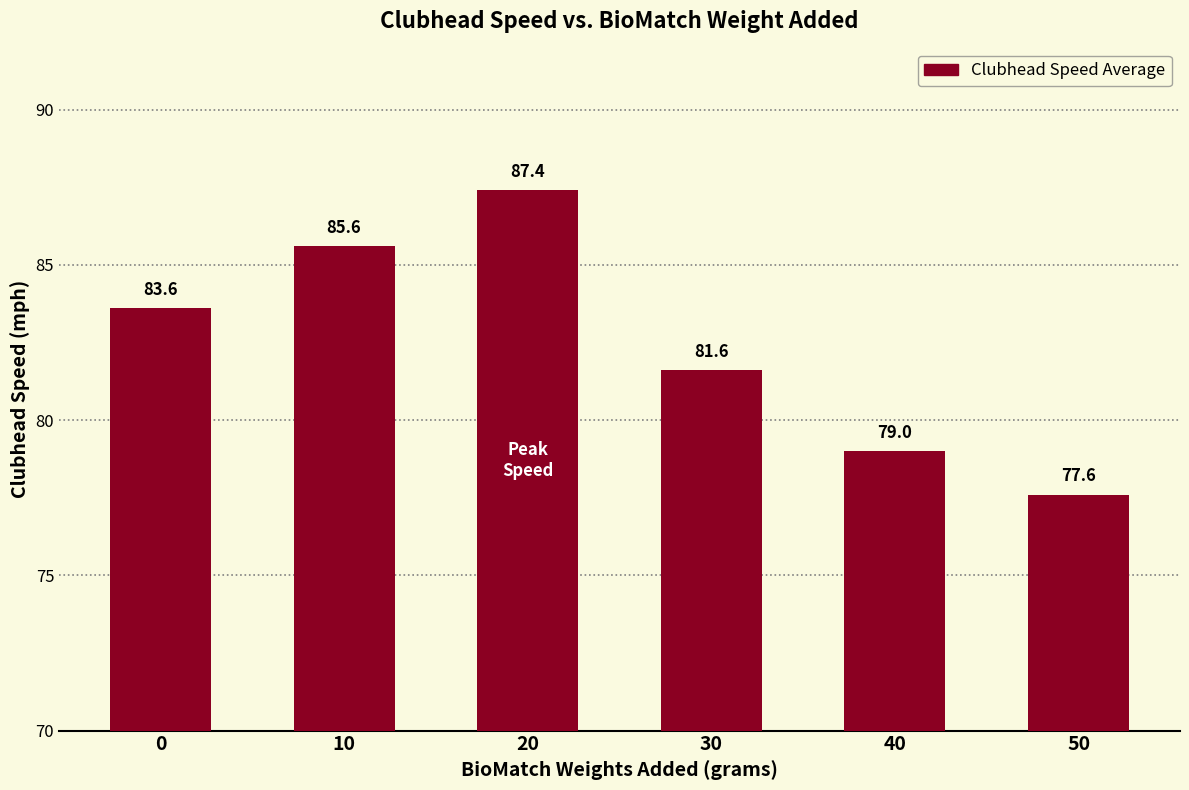

Rank the categories by value from highest to lowest.

20, 10, 0, 30, 40, 50